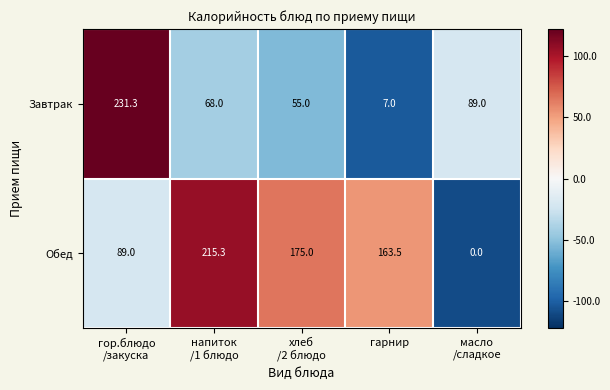

Reading left to right, what are all the values shown in this chart?

Завтрак: 231.3	68.0	55.0	7.0	89.0
Обед: 89.0	215.3	175.0	163.5	0.0